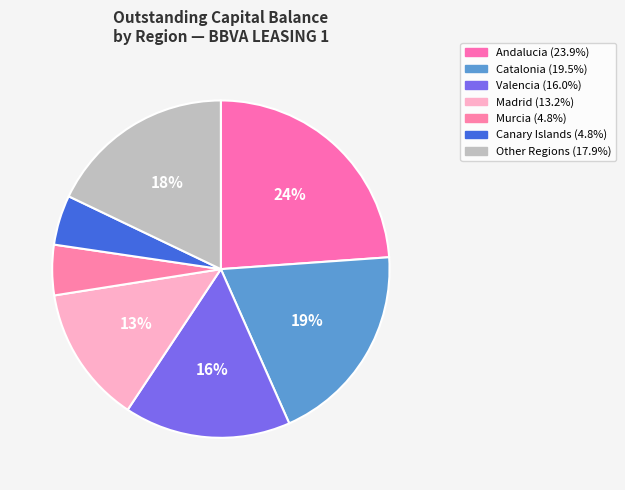

What is the largest slice in the pie chart?

Andalucia